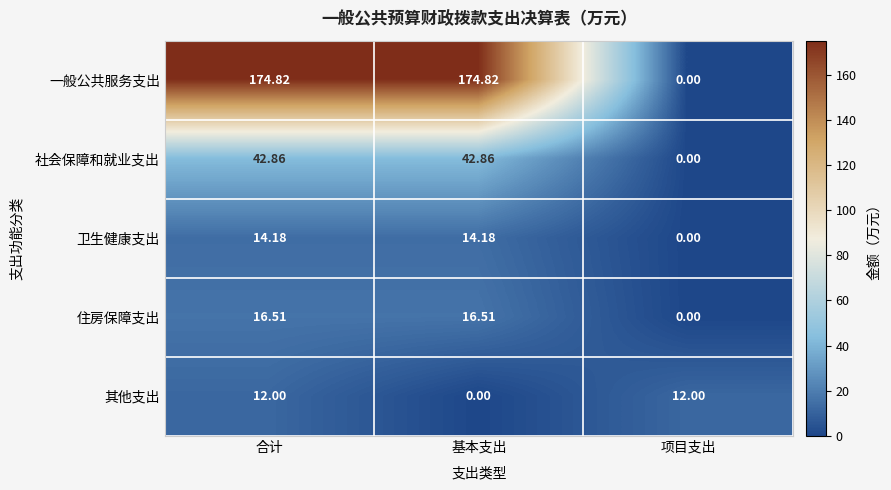

Count the number of data series in this chart.

5